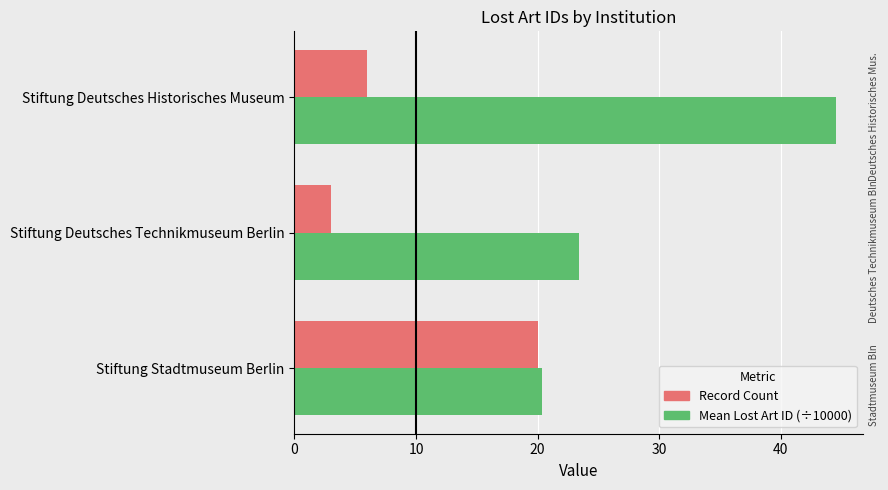

At which category is the sum across all series the highest?

Stiftung Deutsches Historisches Museum